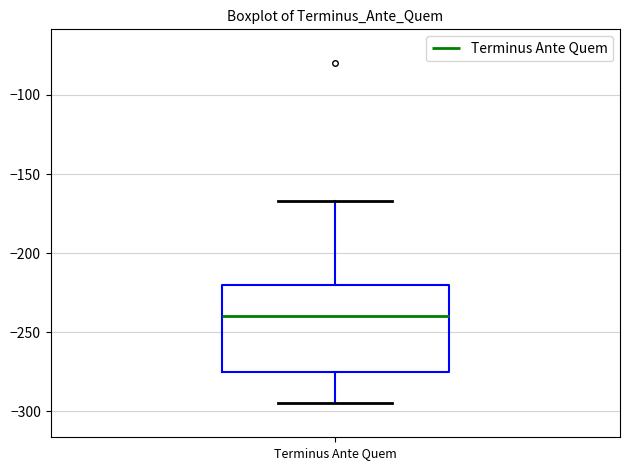

Transcribe this box plot: give where the median line is, the range the box spans, and where the two whiskers end, as read against the y-axis. The values are not printed on the chart, so give them approximately, as read against the axis.

median -240, box -275 to -220, whiskers -295 to -165